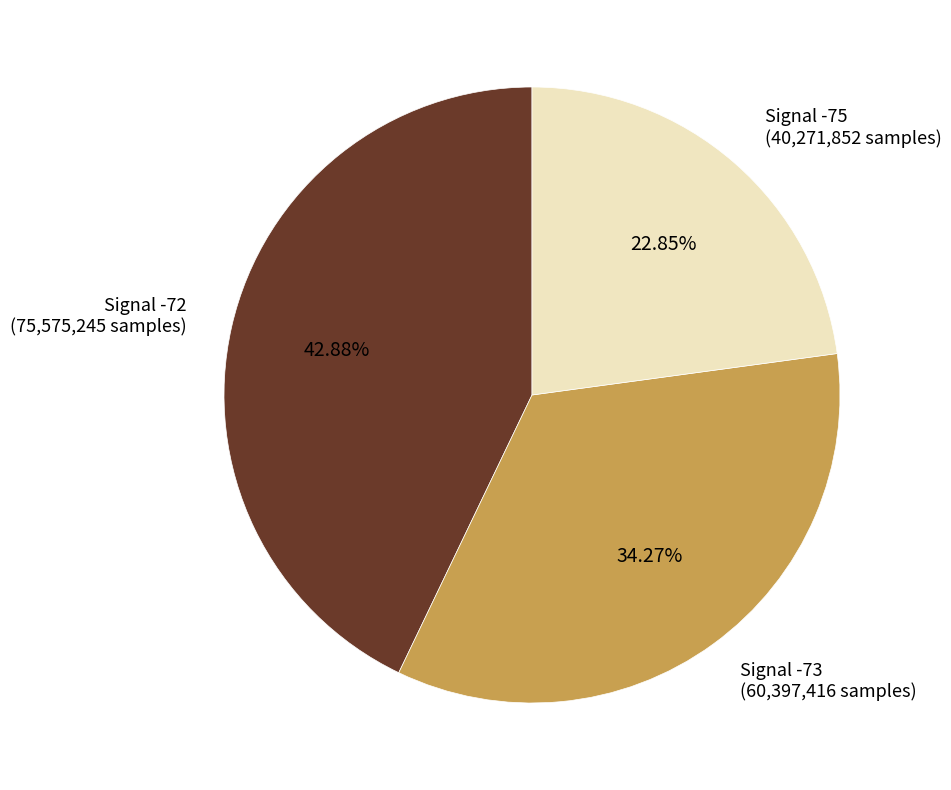

Is there any slice that represents more than half of the pie?

No